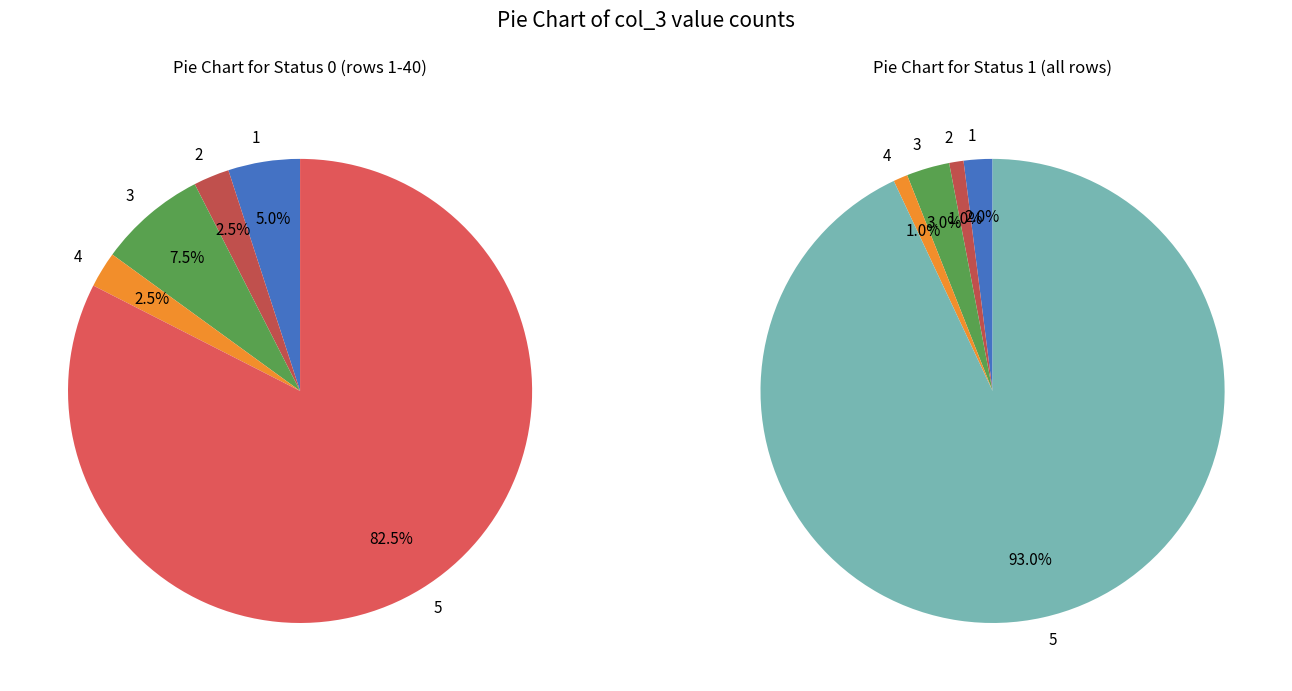

To the nearest percent, what is the average slice percentage?

20%